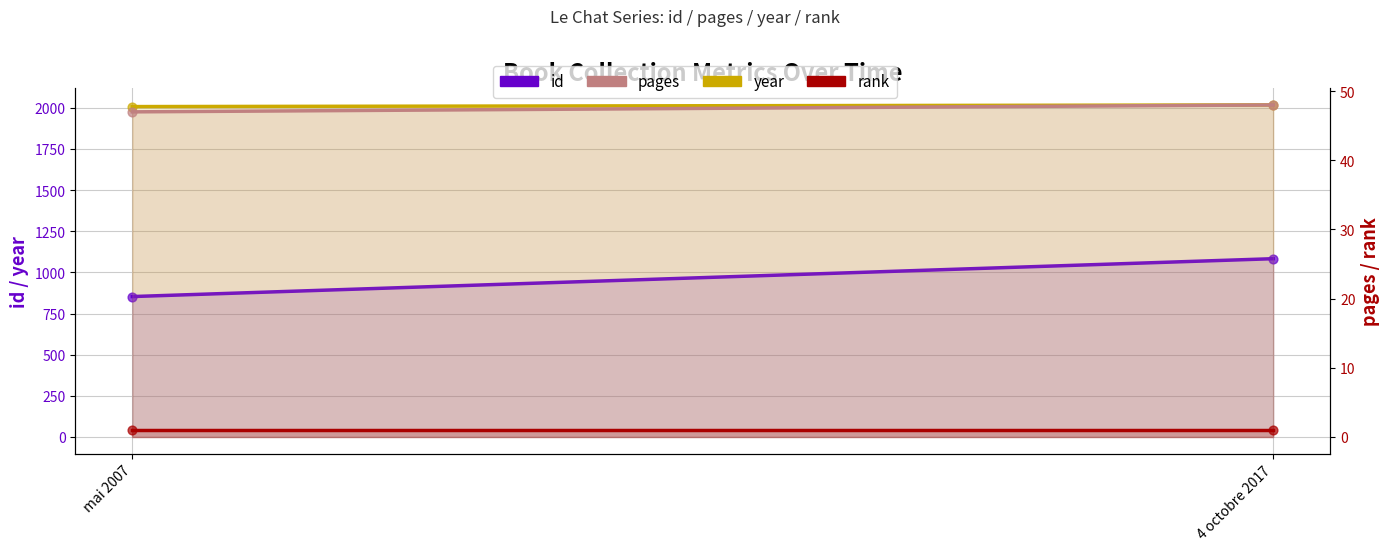

Which series reaches the maximum Y coordinate?

year